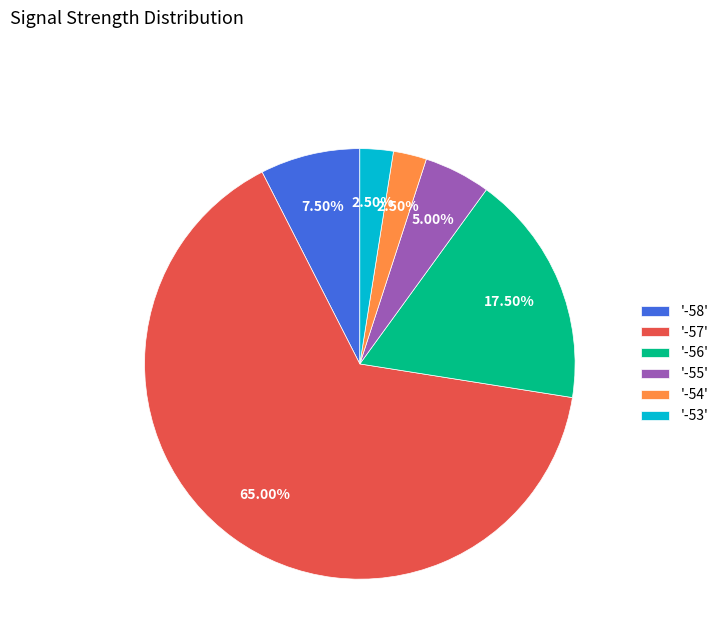

Is the sum of '-53' and '-58' greater than half?

No